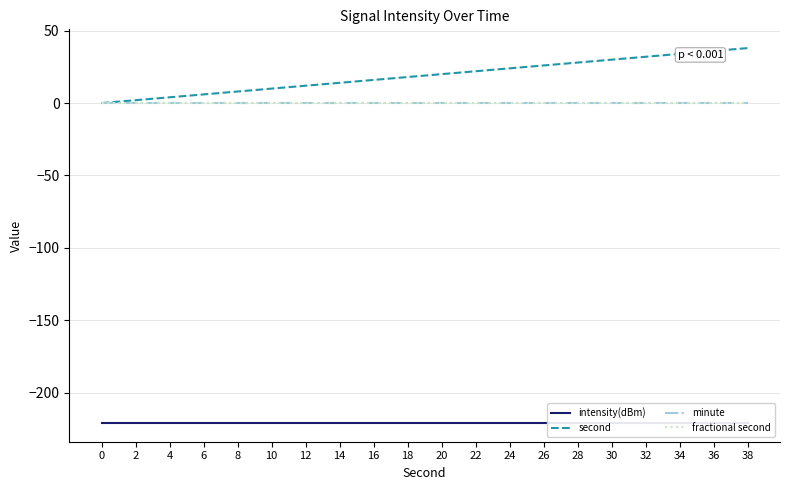

Between 2 and 28, which is larger?

2